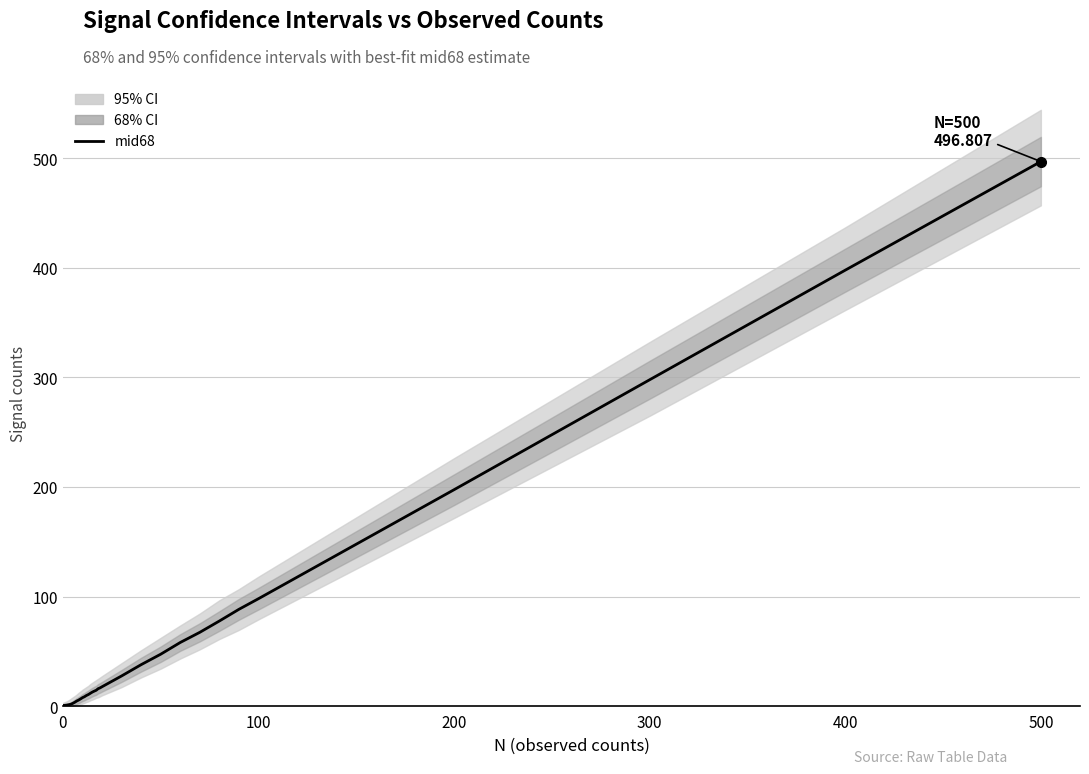

How many data points does each series have?

33